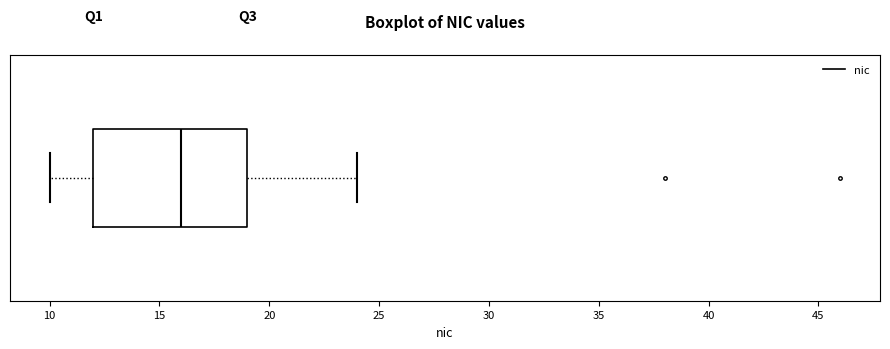

Read this box plot against the x-axis: the position of the median line, the range covered by the box, and the ends of both whiskers. The values are not printed on the chart, so give them approximately, as read against the axis.

median 16, box 12 to 19, whiskers 10 to 24